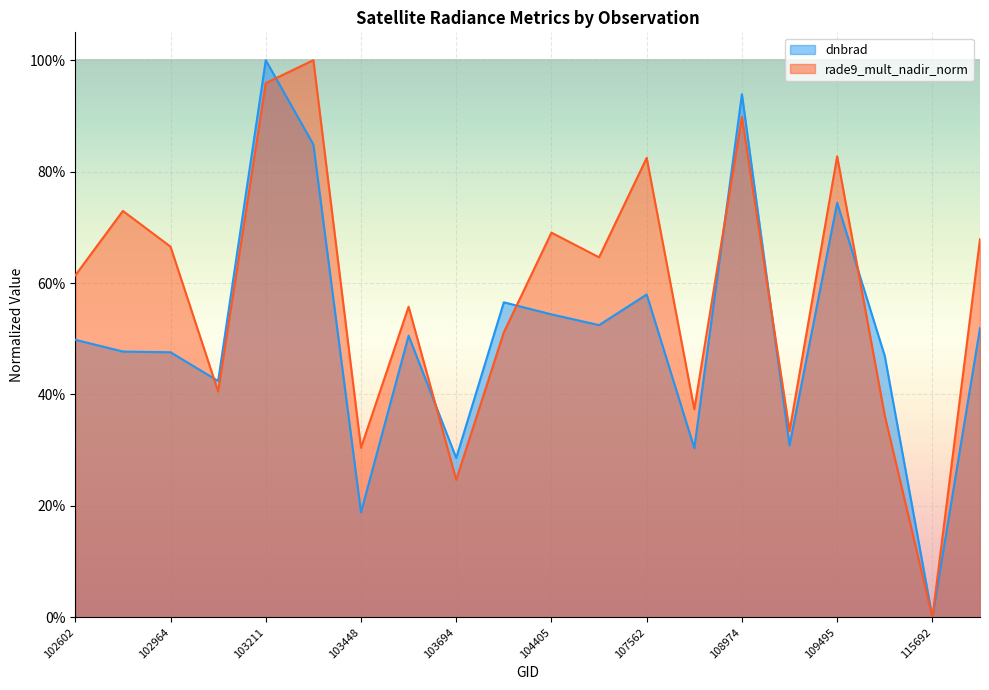

True or false: dnbrad has more than 2 points higher than both neighbors.

True